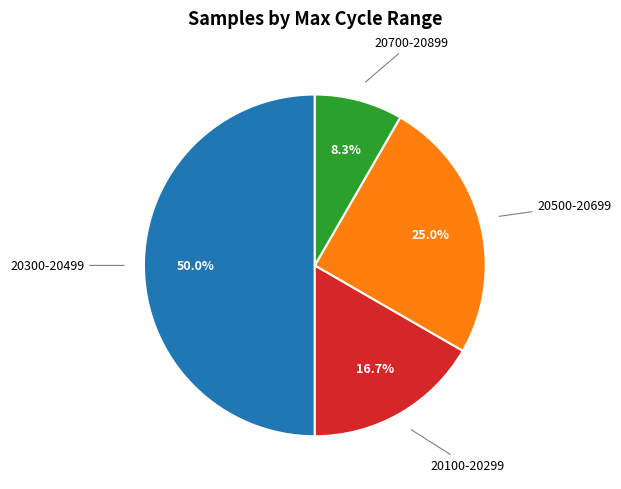

What is the ratio of the value at 20300-20499 to the value at 20100-20299?

3.0